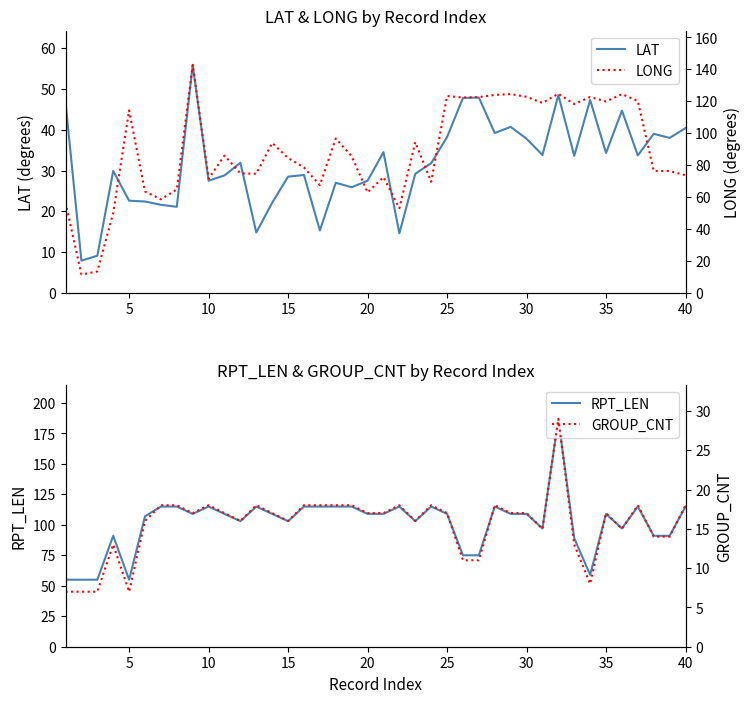

True or false: LAT and RPT_LEN cross at least once.

False